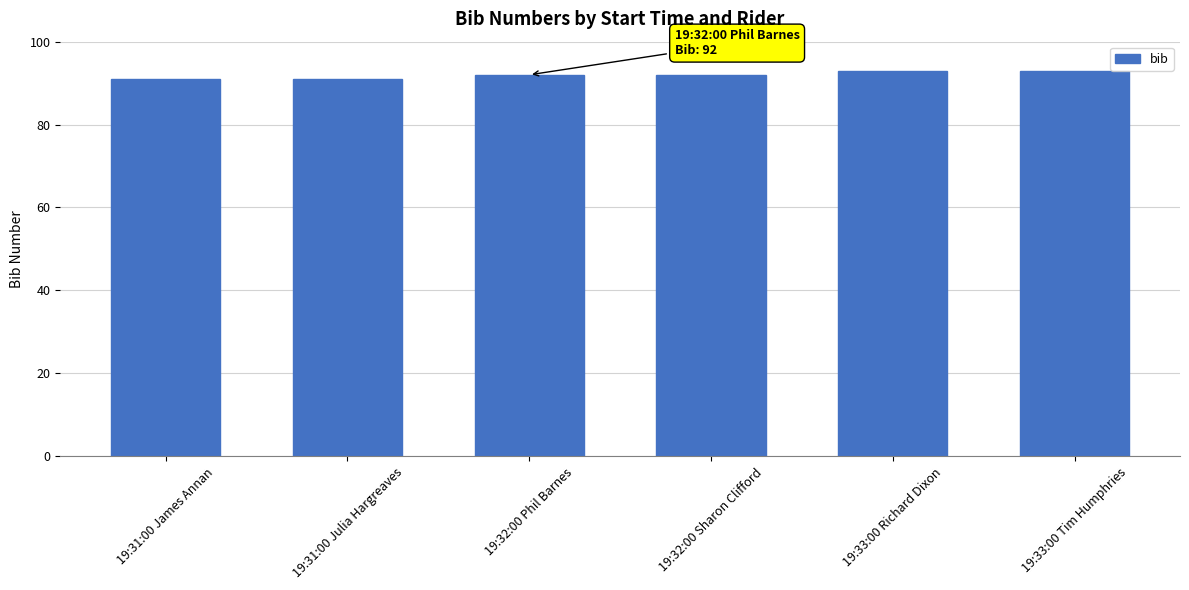

What is the average value?

92